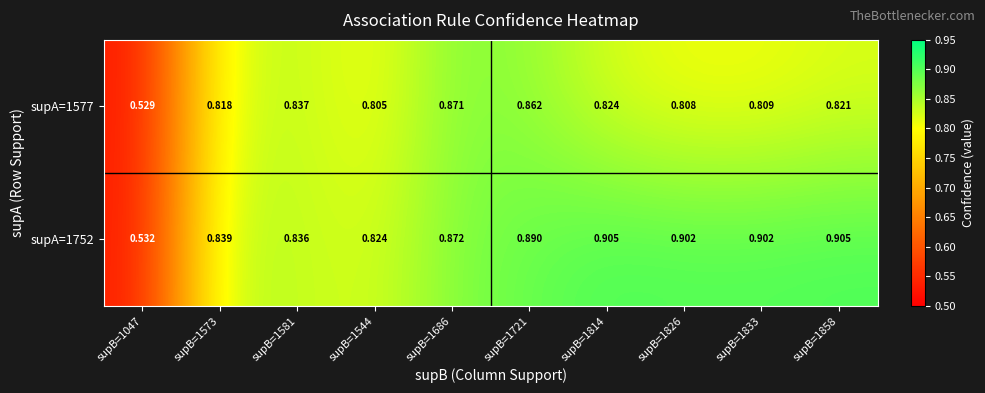

At supB=1573, list the series in order from smallest to largest.

supA=1577, supA=1752